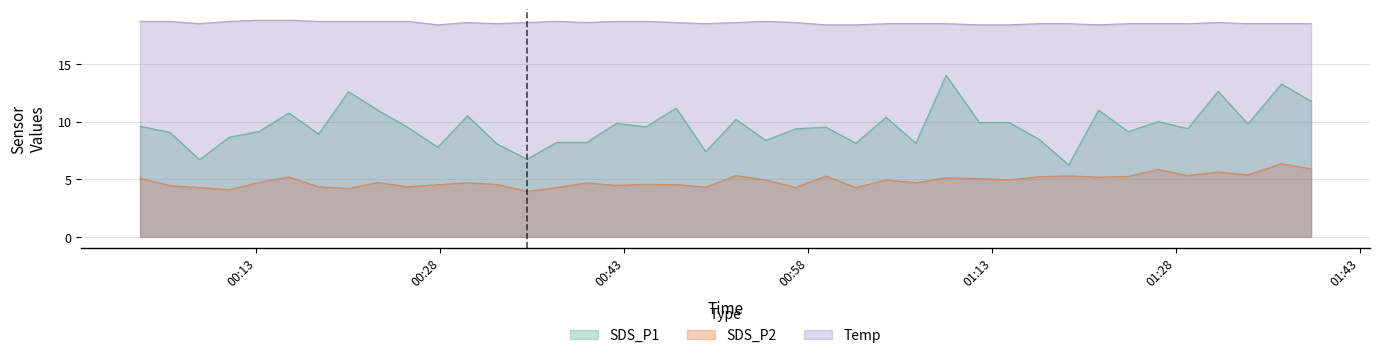

What is the difference between the maximum and second lowest values in the Temp series?

0.4